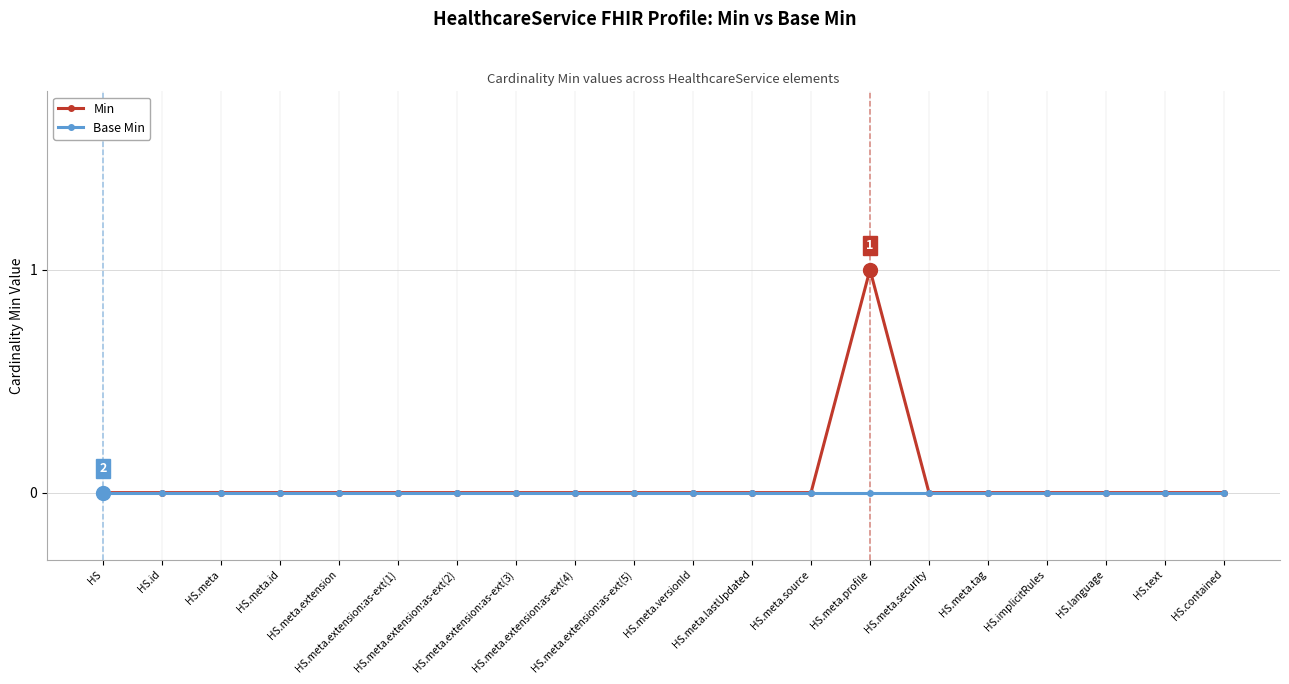

Does the chart have visible grid lines?

Yes